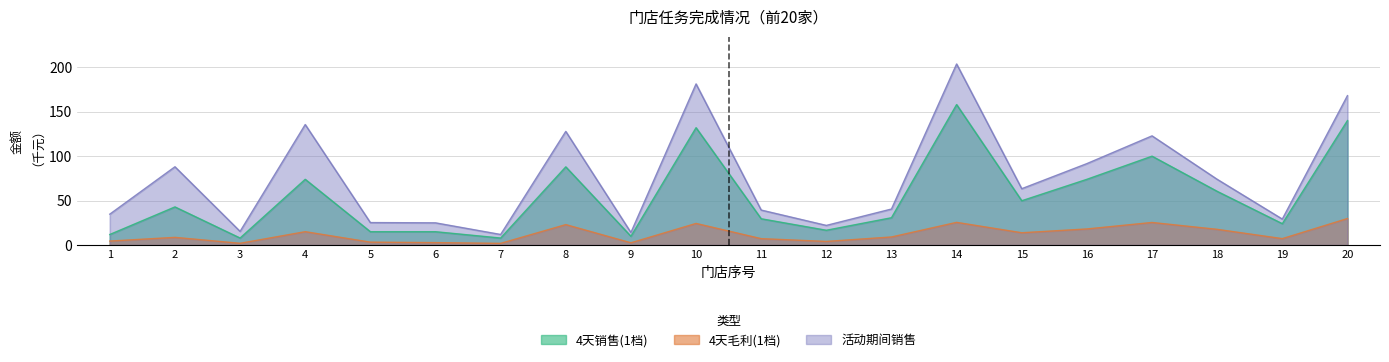

Where does the 4天销售(1档) series first go above 42?

2